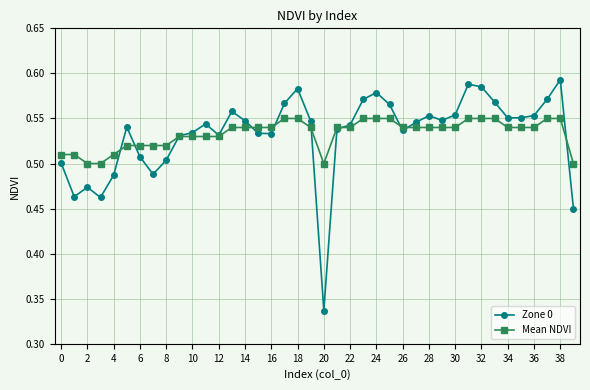

How many Zone 0 values are between 0 and 1?

40